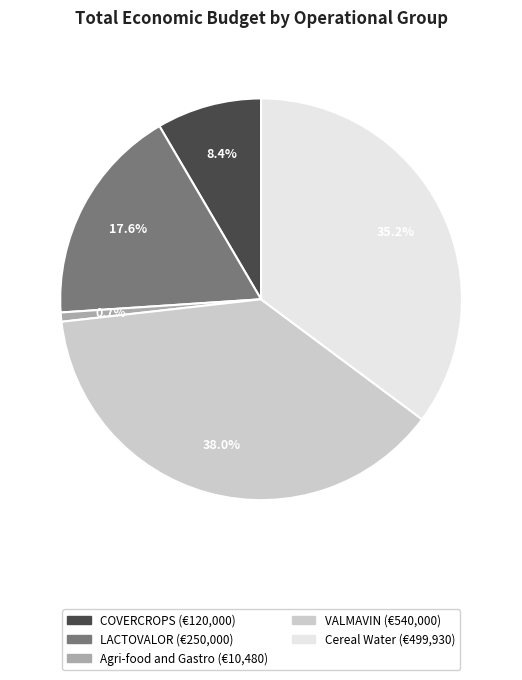

Rank the categories by value from highest to lowest.

VALMAVIN, Cereal Water, LACTOVALOR, COVERCROPS, Agri-food and Gastro